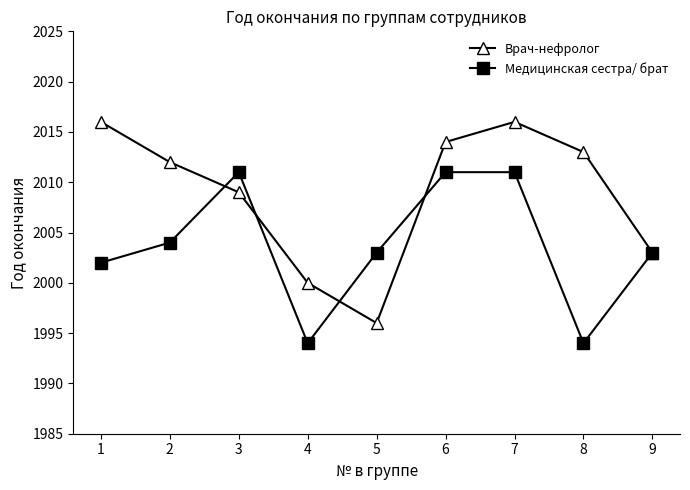

What is the sum of the Врач-нефролог values at 3 and 2?

4021